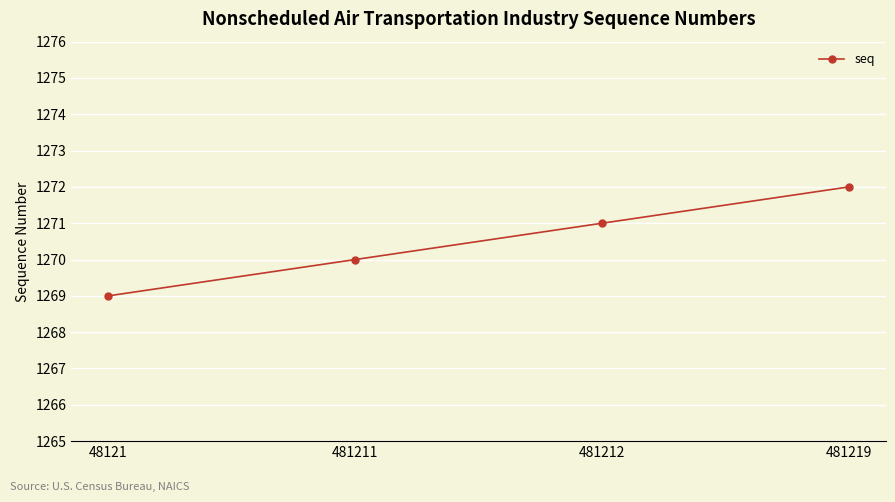

Which label corresponds to the smallest value in the chart?

48121